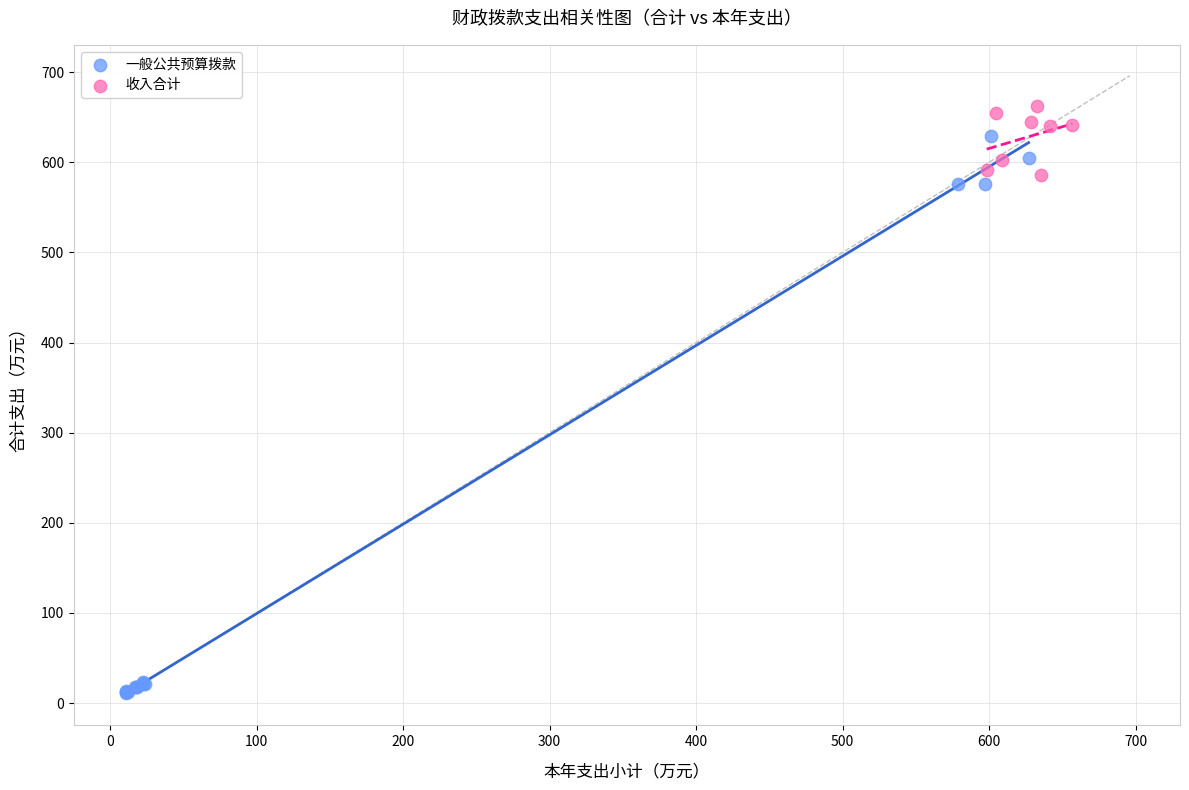

Which series has the largest Y range (max minus min)?

一般公共预算拨款